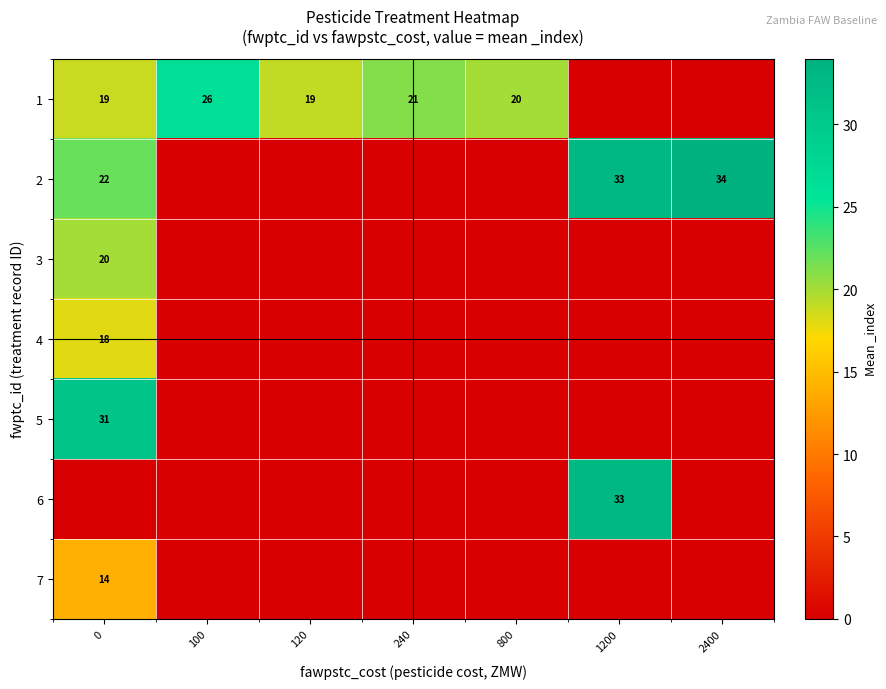

The value of 6 at 1200 is 49. True or false?

False